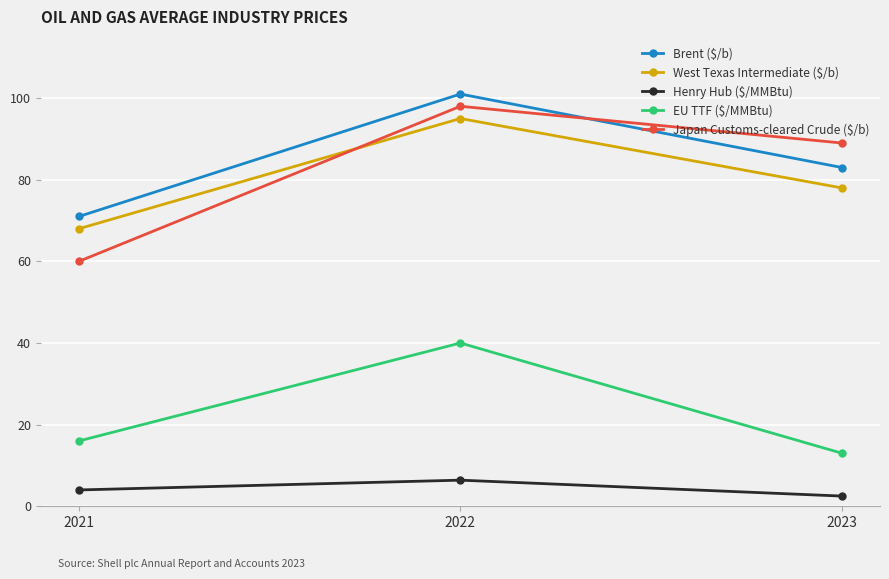

How many values in the Brent ($/b) series are below 83?

1